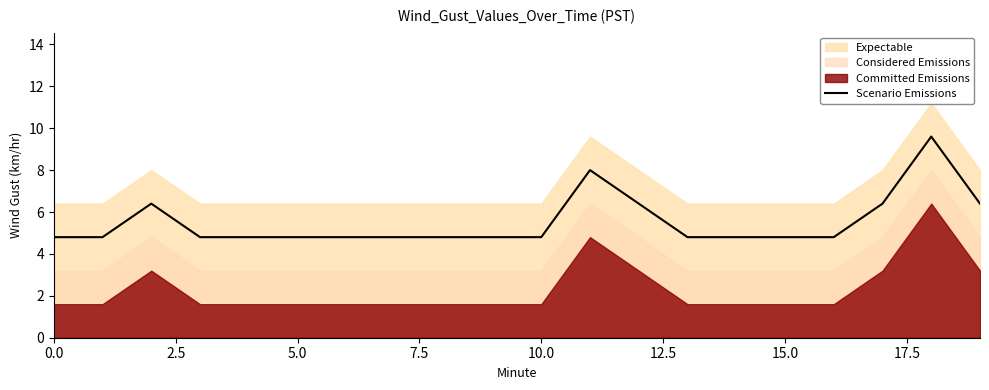

What is the lowest value of the Scenario Emissions series?

4.8